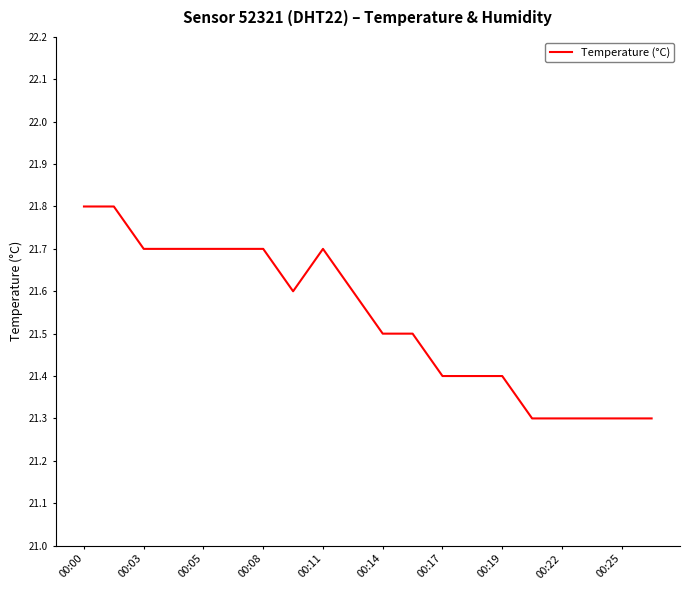

Reading left to right, what are all the values shown in this chart?

21.8	21.8	21.7	21.7	21.7	21.7	21.7	21.6	21.7	21.6	21.5	21.5	21.4	21.4	21.4	21.3	21.3	21.3	21.3	21.3